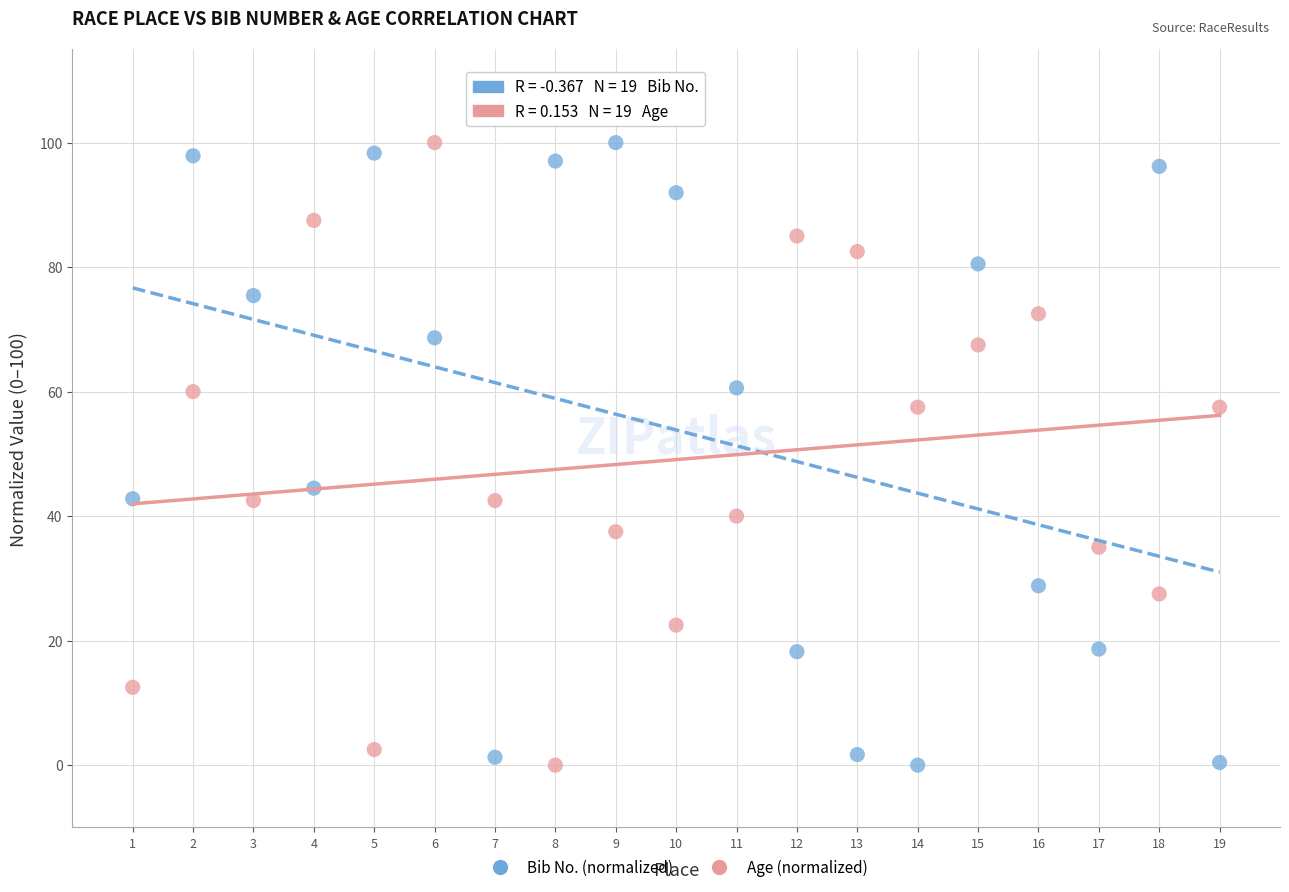

What is the X range (max minus min) for the scatter plot?

18.0